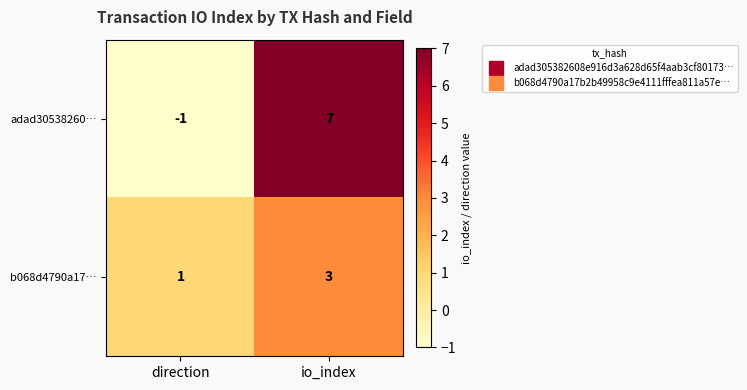

What is the minimum value shown in the chart?

-1